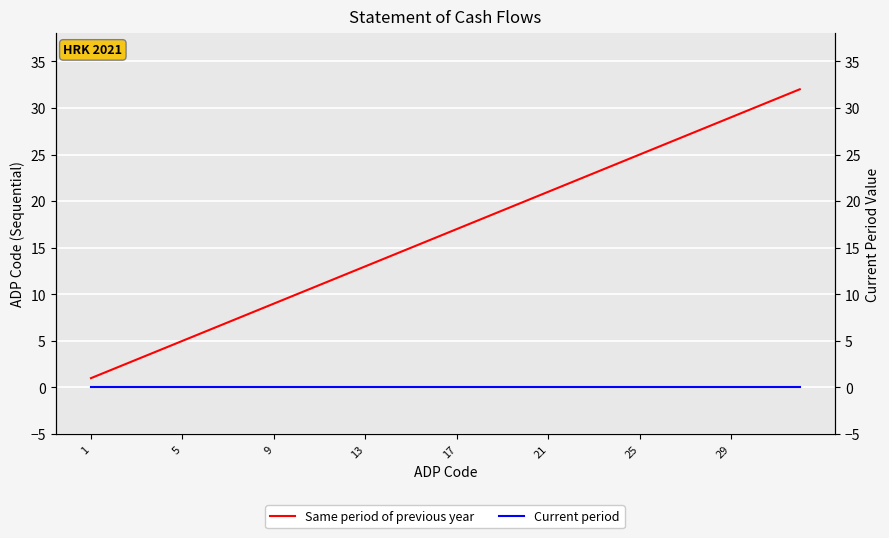

List the series in order of their overall mean, lowest first.

Current period, Same period of previous year